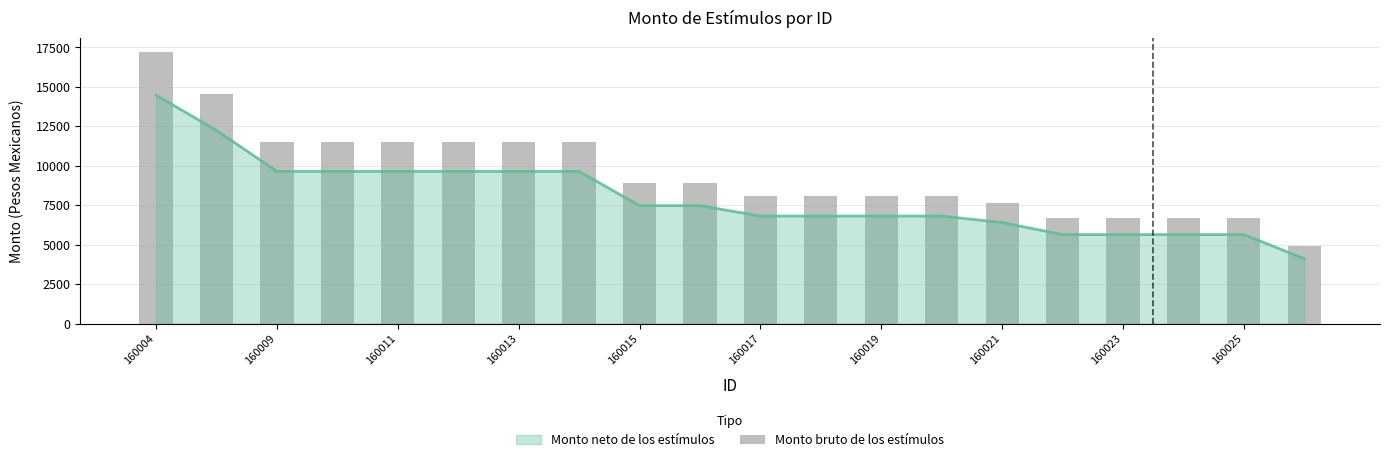

What is the value of the 3rd bar from the left?

11478.1